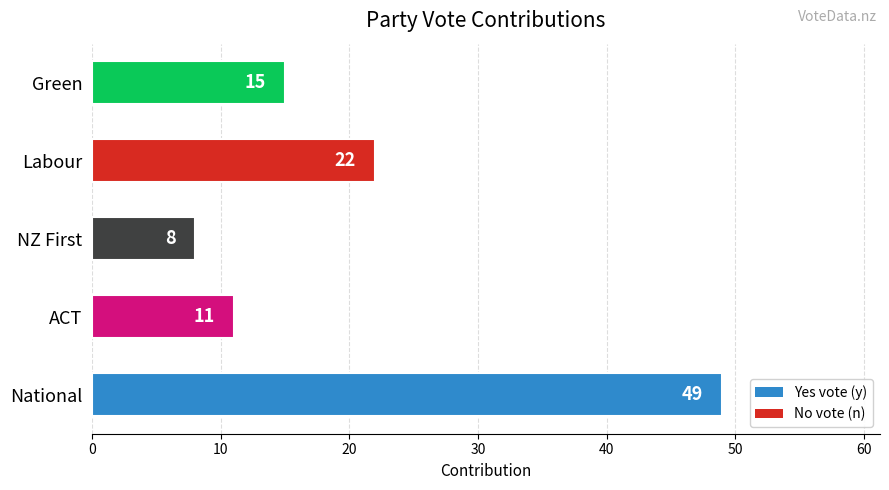

The chart shows a value of 65 at National. True or false?

False